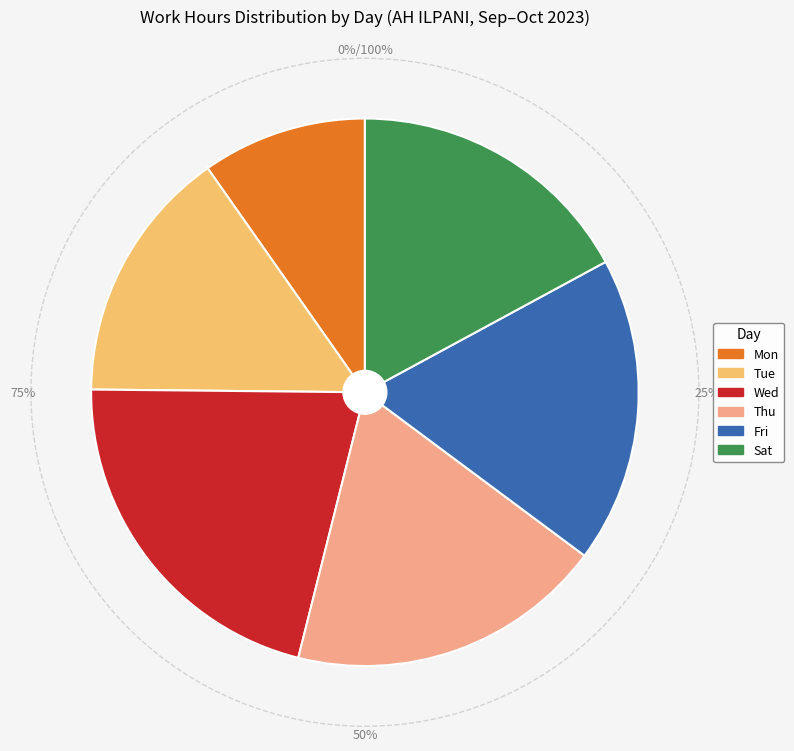

Is it true that 11-Wed is 16% of the pie?

False